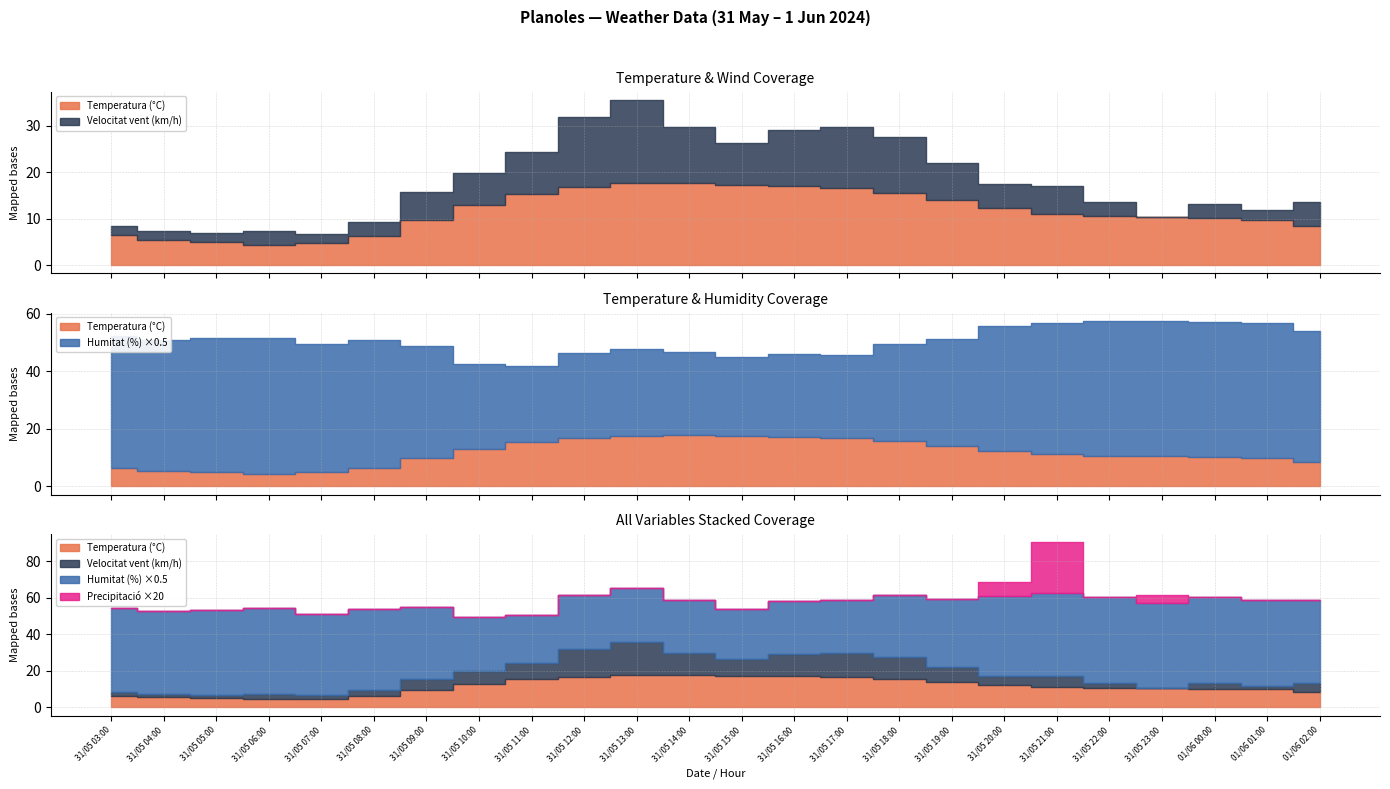

How many values in the Precipitació (mm) series exceed 0?

3